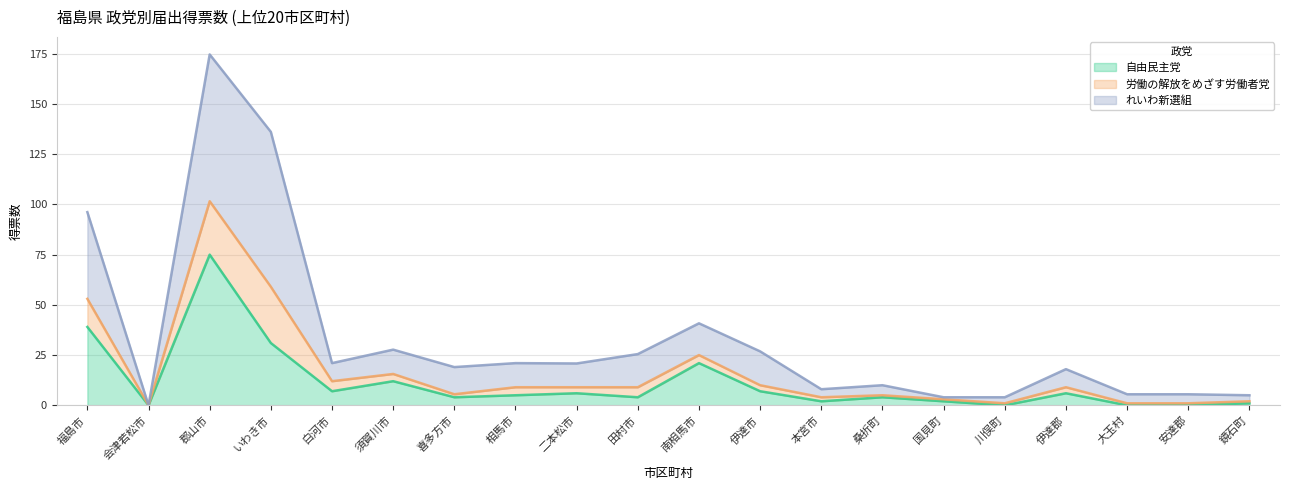

Count the number of categories in the chart.

20